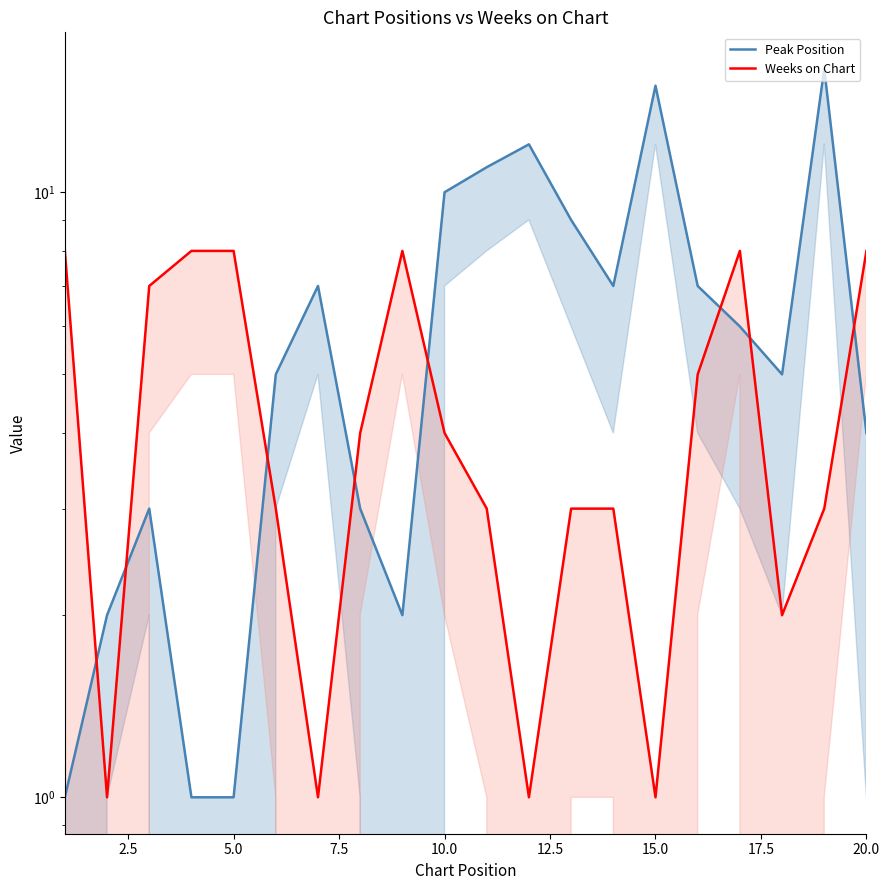

What is the difference between the second highest and minimum values in the Peak Position series?

14